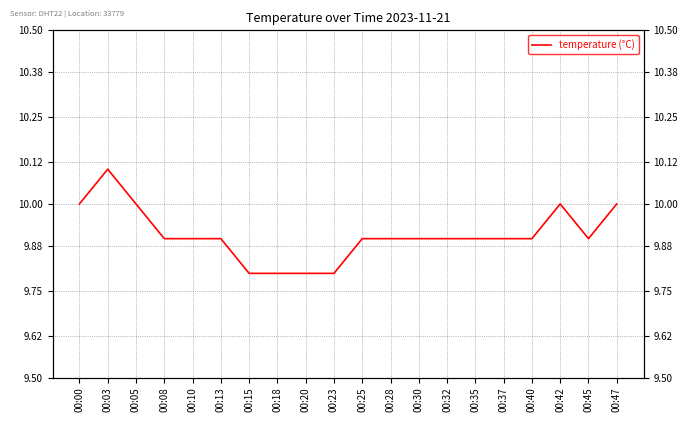

Which label corresponds to the largest value in the chart?

00:03